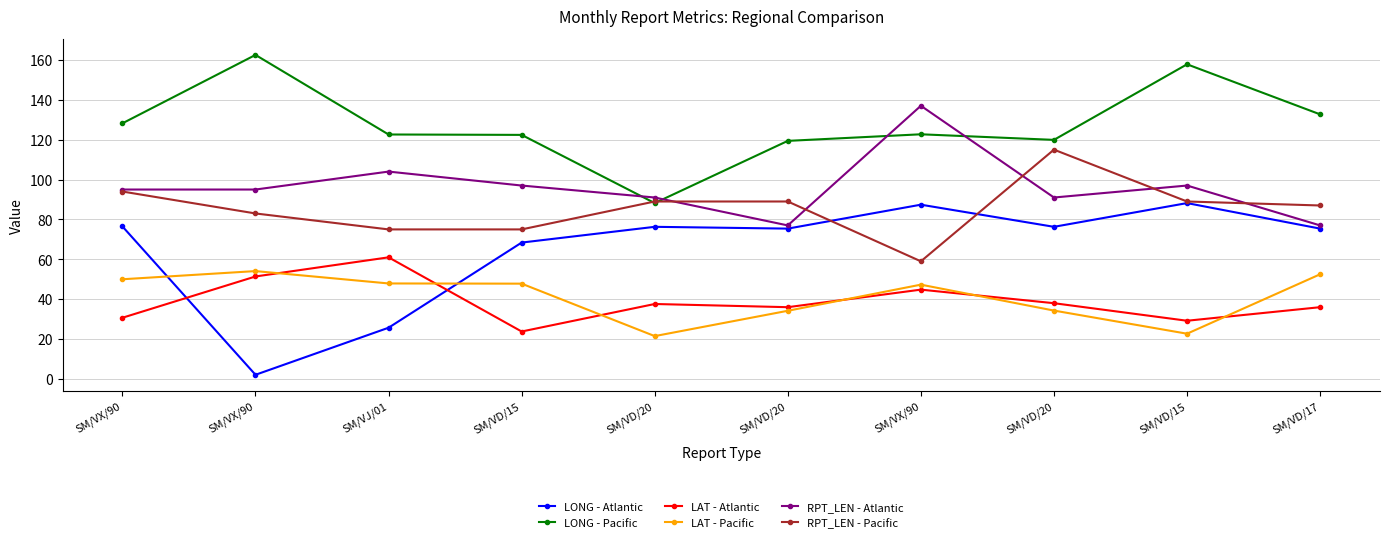

At which label is LAT - Atlantic closest to 42?

SM/VX/90